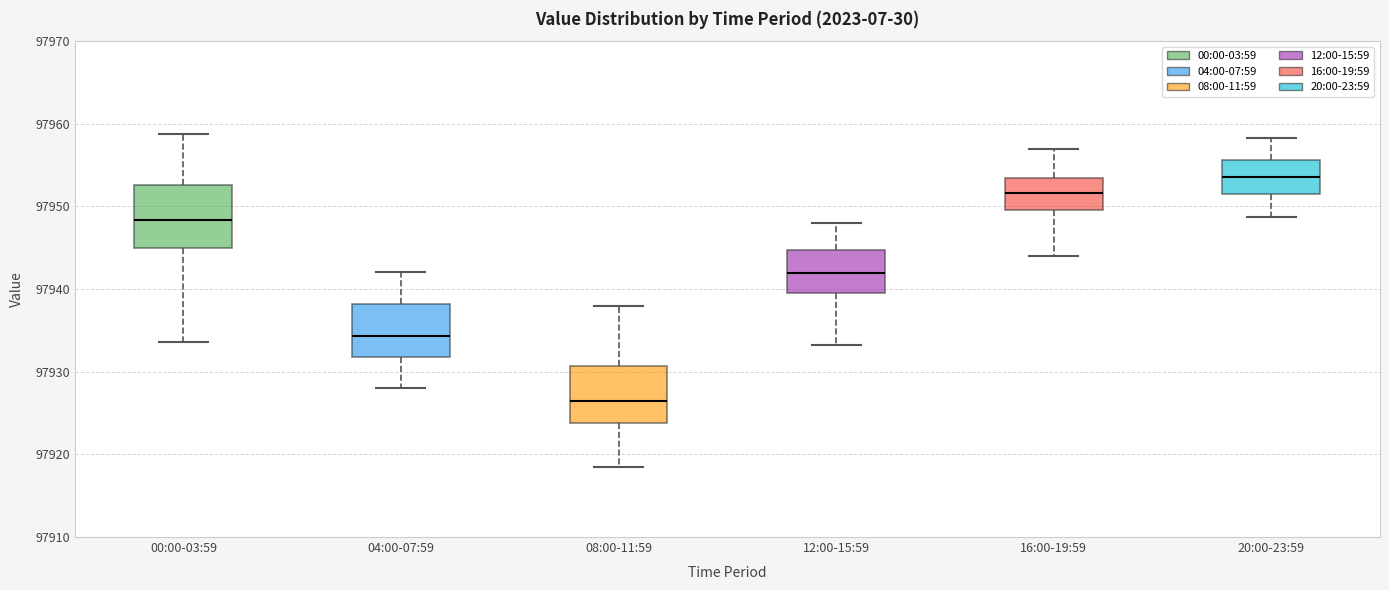

Which box's median line is the lowest?

08:00-11:59